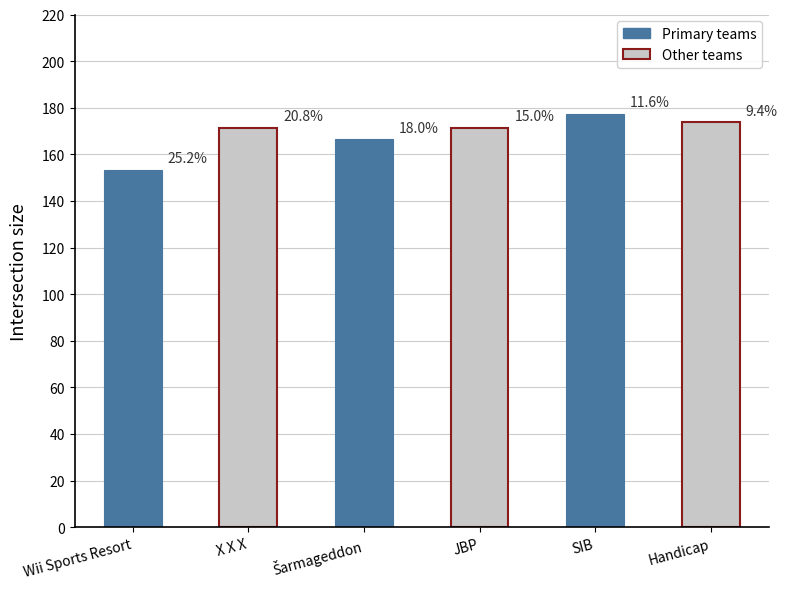

Where does the data first go above 171?

X X X